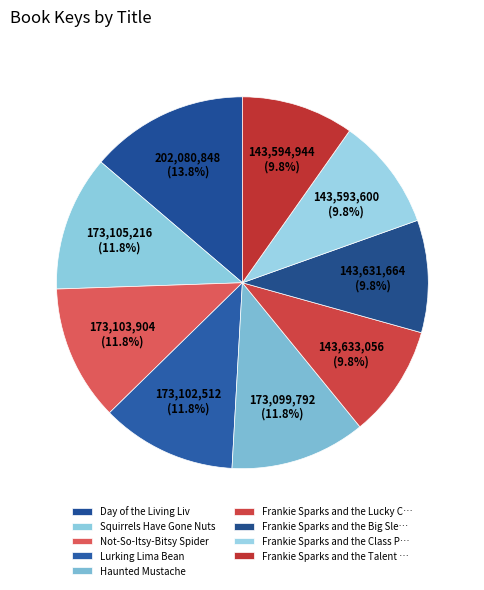

Which category has the smallest portion of the pie?

Frankie Sparks and the Class Pet